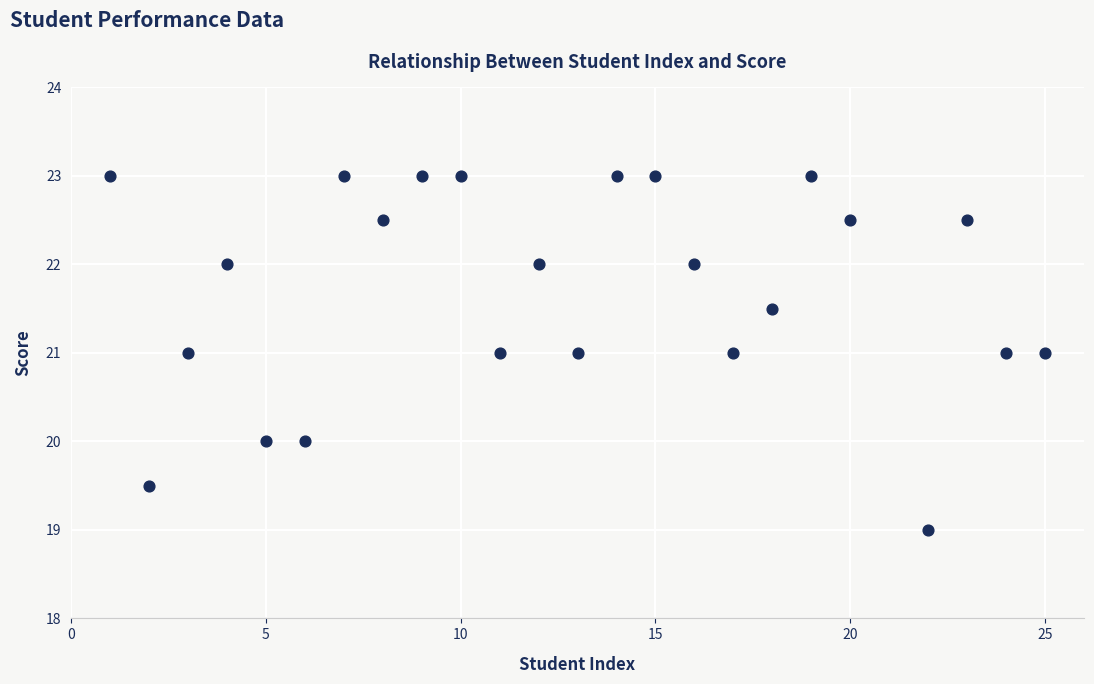

What is the range of X values (max minus min)?

24.0